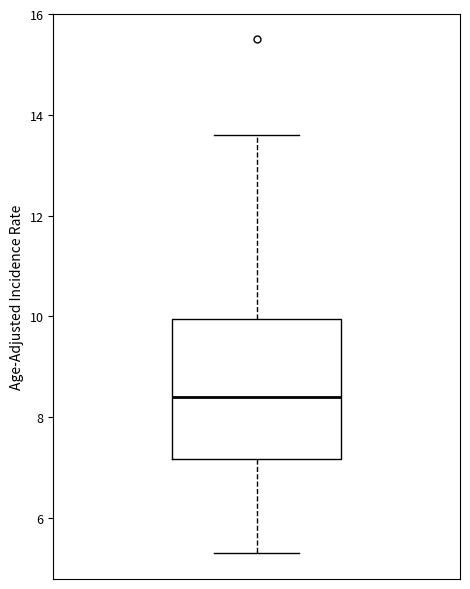

Where is the lower edge of the box on the y-axis? The values are not printed on the chart, so give them approximately, as read against the axis.

7.2